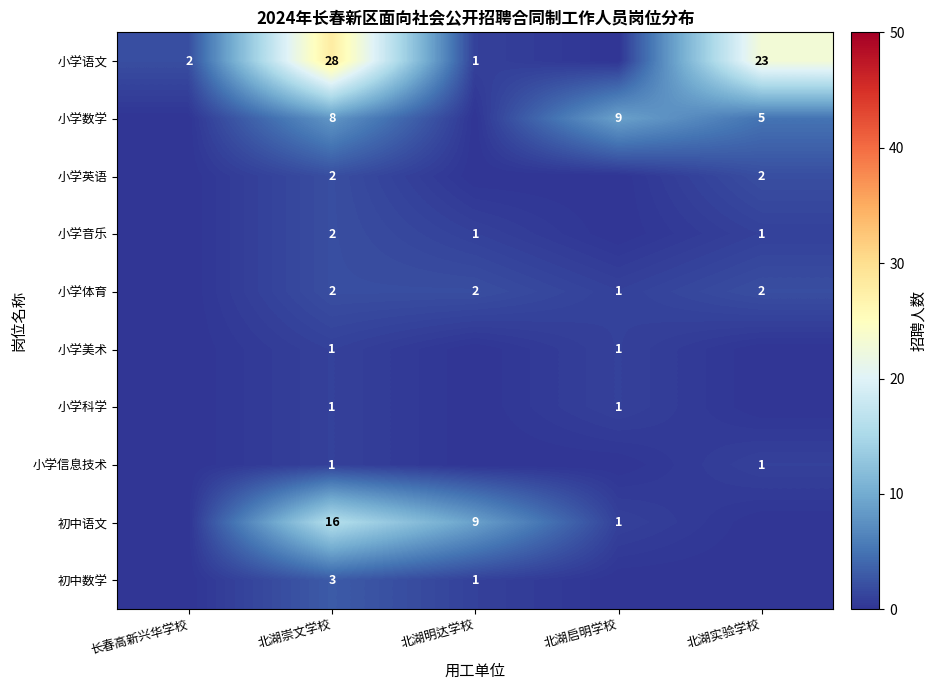

The value of 小学美术 at 北湖崇文学校 is 1. True or false?

True